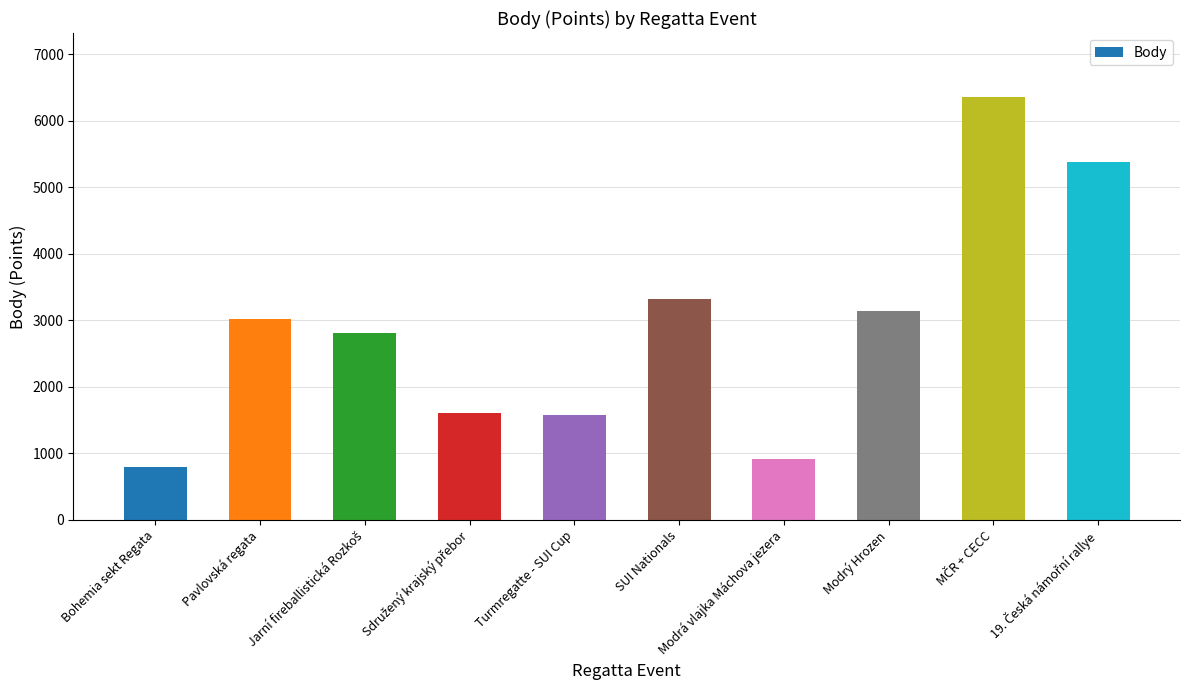

What is the average value?

2895